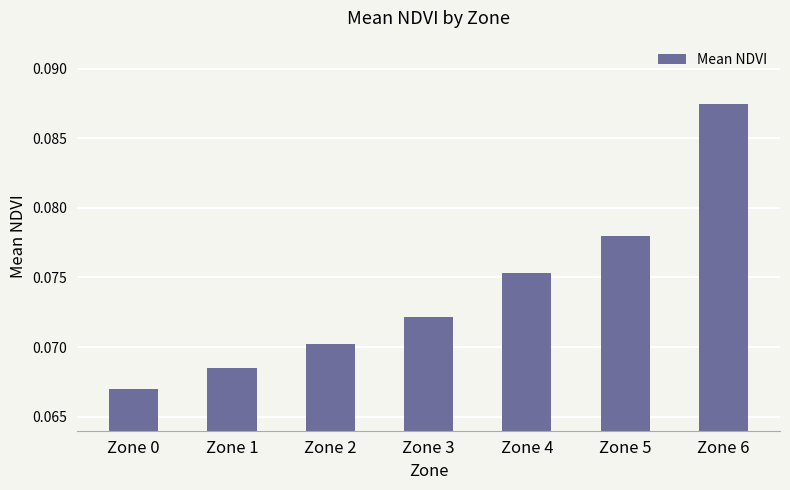

Where is the data nearest to the value 0?

Zone 0